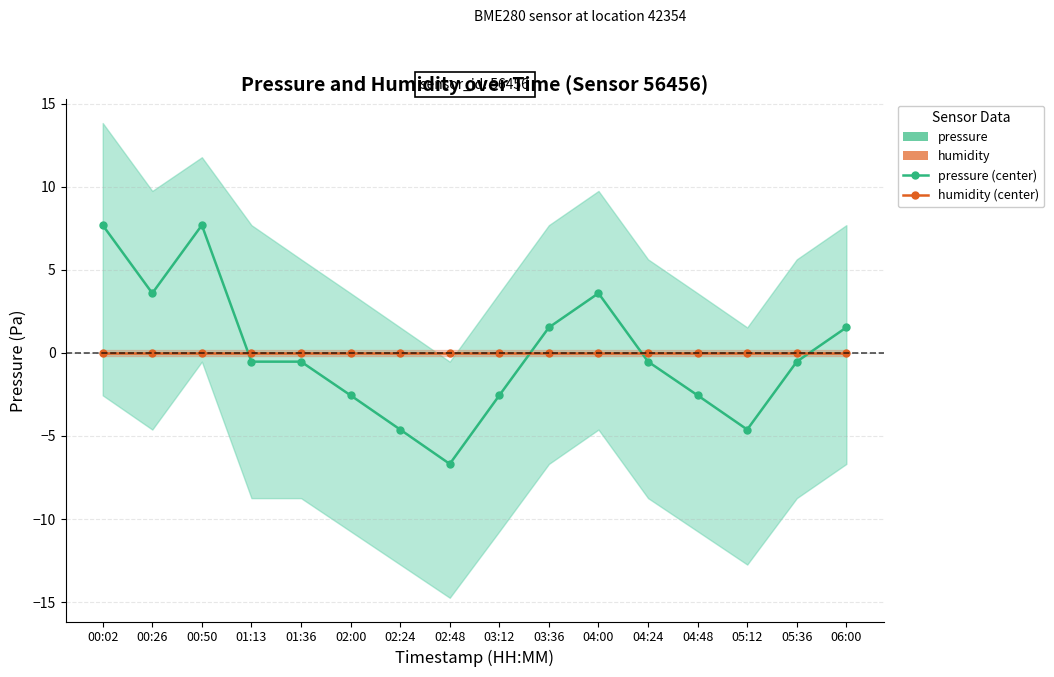

Which series has the largest total across all categories?

humidity (Indirect)